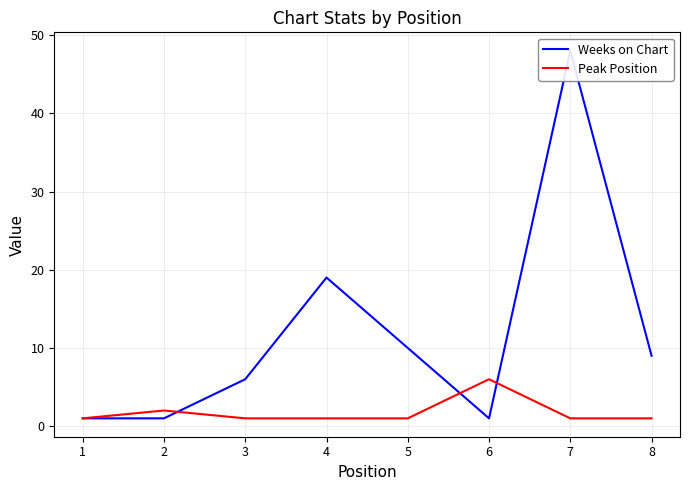

Reading left to right, transcribe all the data shown in this chart.

Weeks on Chart: 1=1	2=1	3=6	4=19	5=10	6=1	7=48	8=9
Peak Position: 1=1	2=2	3=1	4=1	5=1	6=6	7=1	8=1